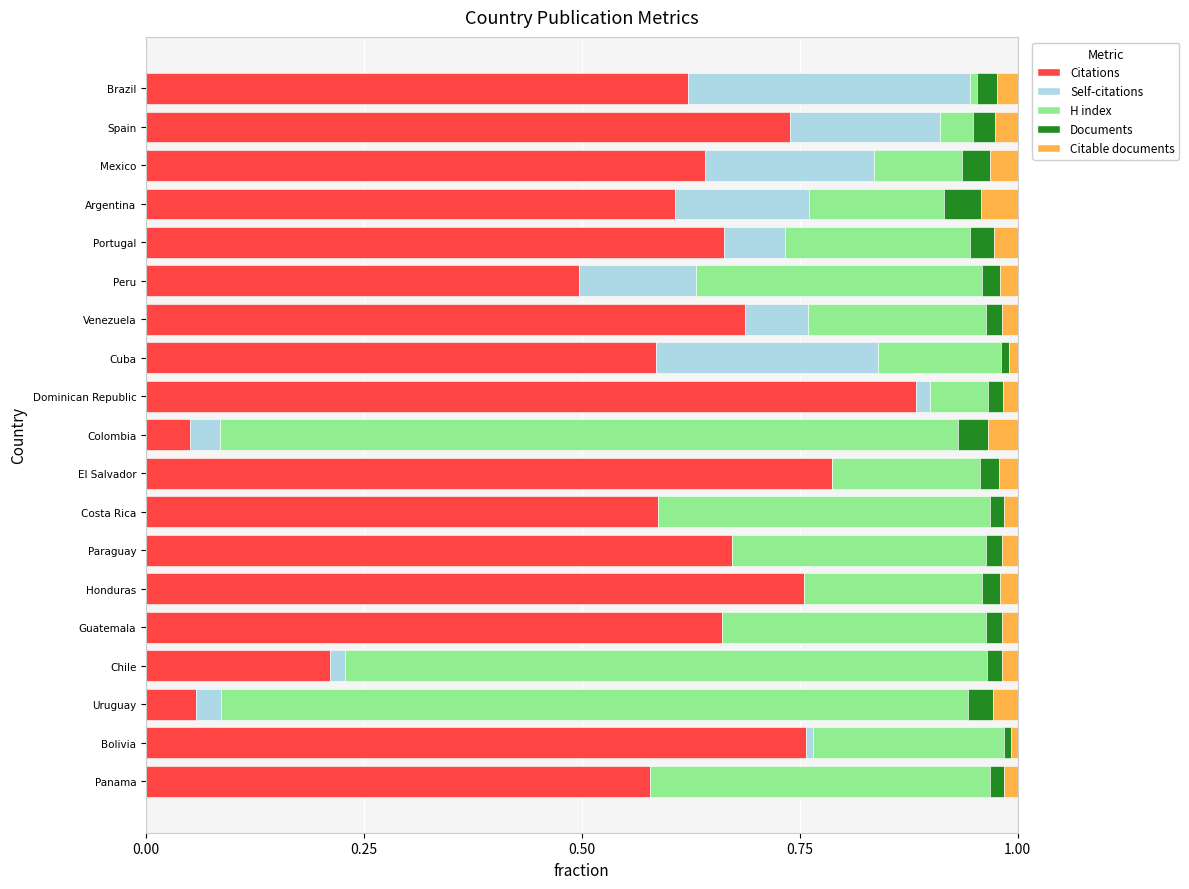

At which label does Citations reach its peak?

Dominican Republic